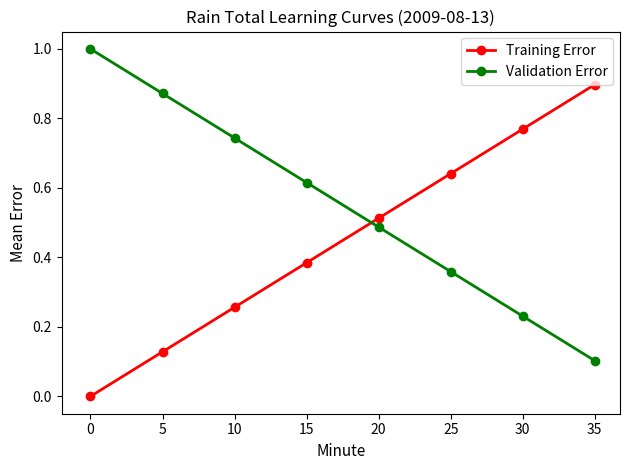

The value of Validation Error at 30 is 0.4. True or false?

False